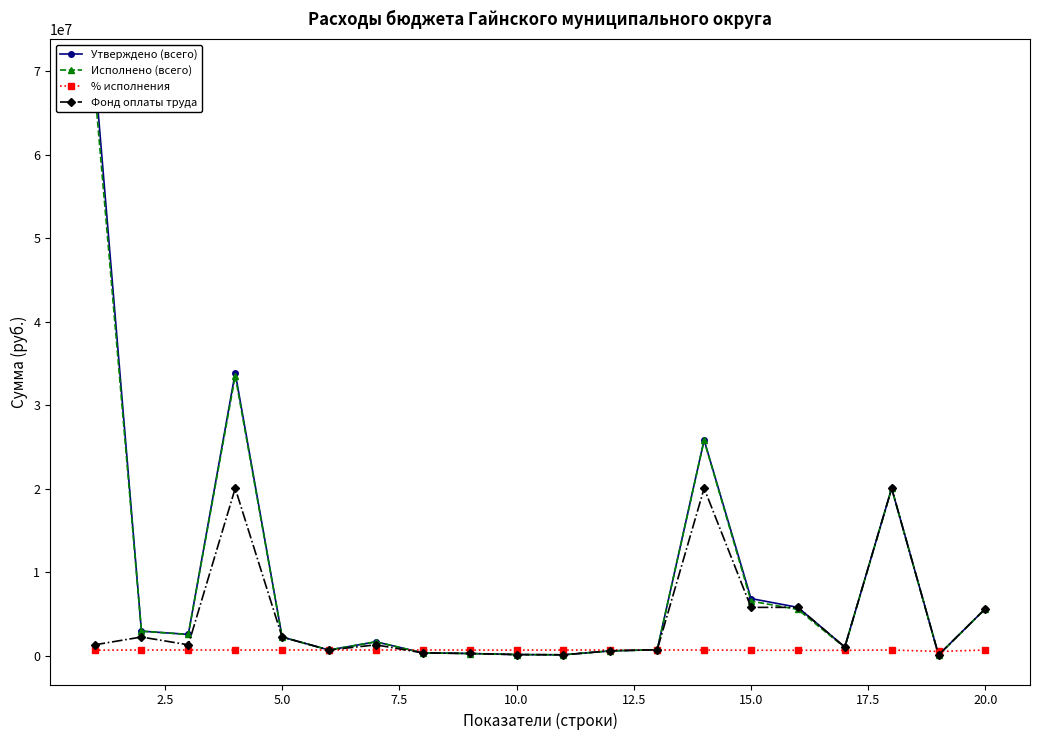

What is the lowest value of the Фонд оплаты труда series?

113328.0